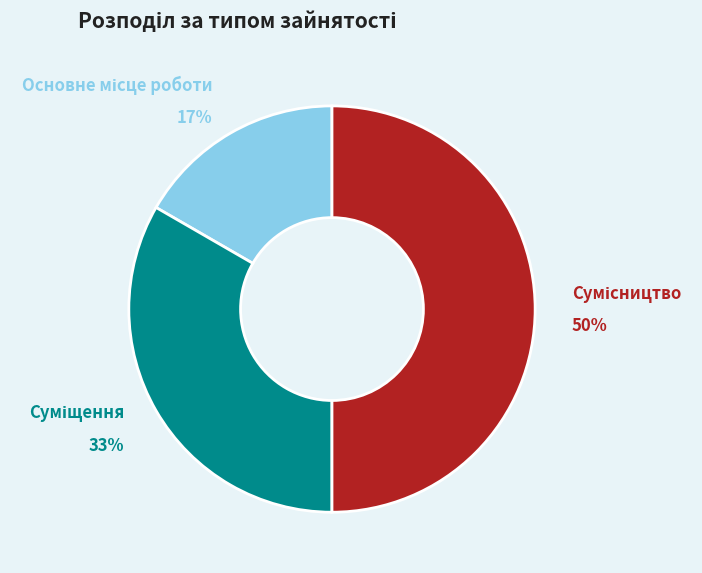

To the nearest percent, what is the combined percentage of Основне місце роботи and Сумісництво?

67%